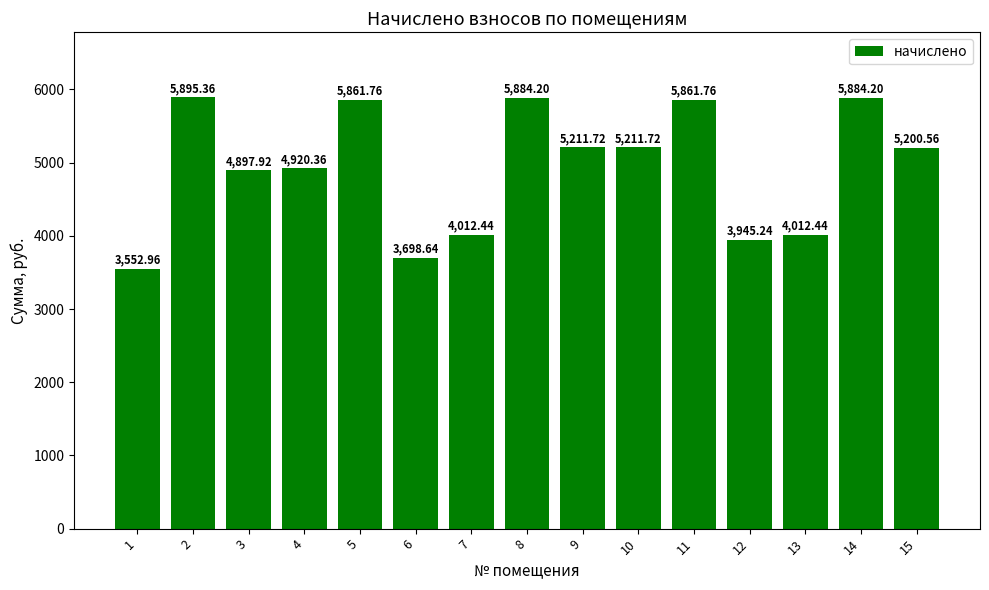

What is the sum of the values at 14 and 8?

11768.4